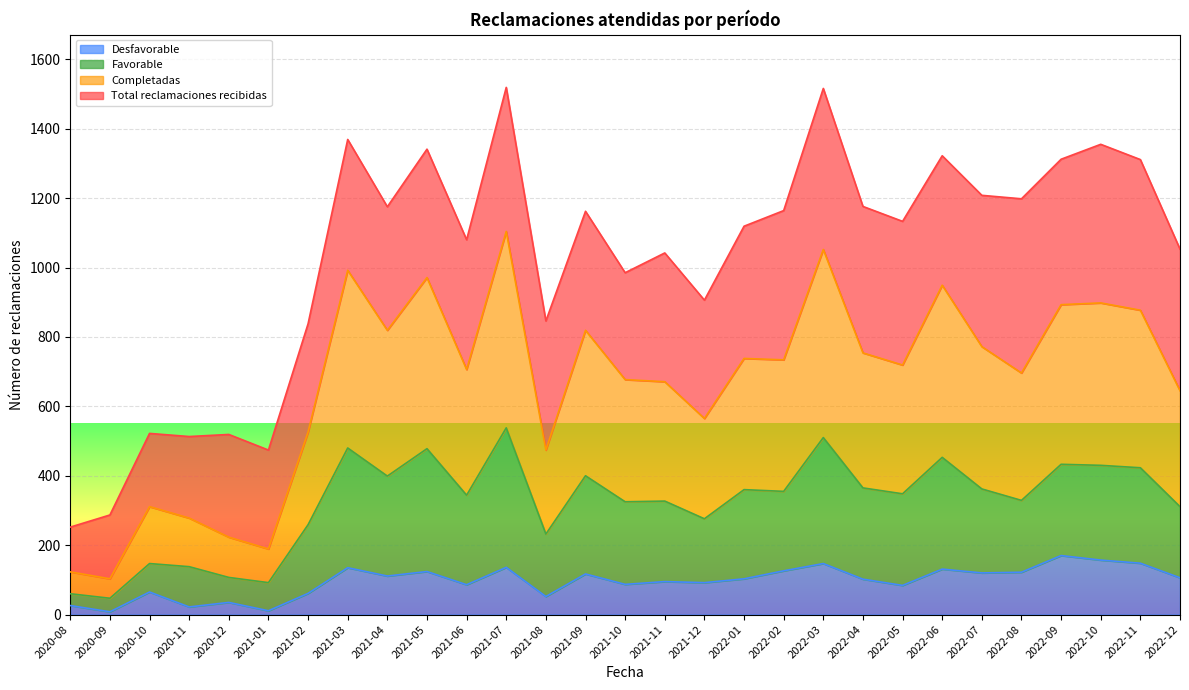

What is the minimum value shown in the chart?

8